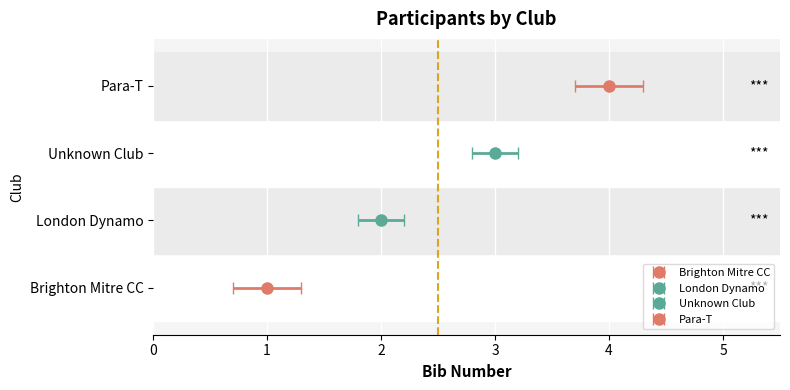

Reading left to right, what are all the values shown in this chart?

1	2	3	4